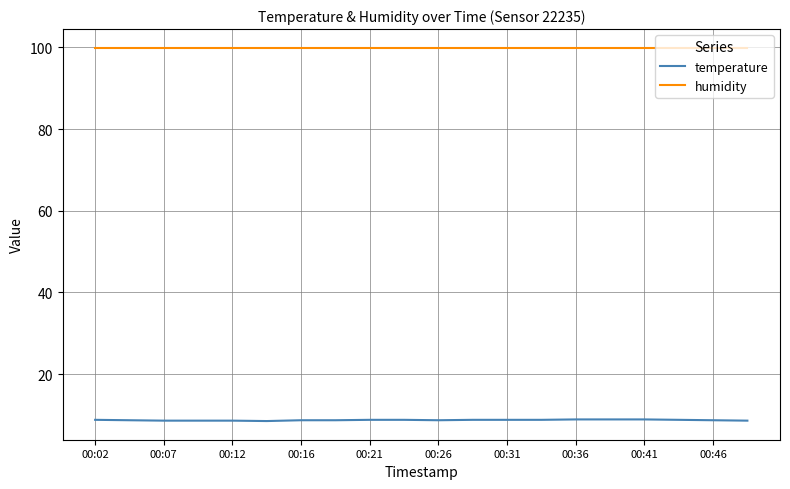

Which series has the widest spread of values?

temperature